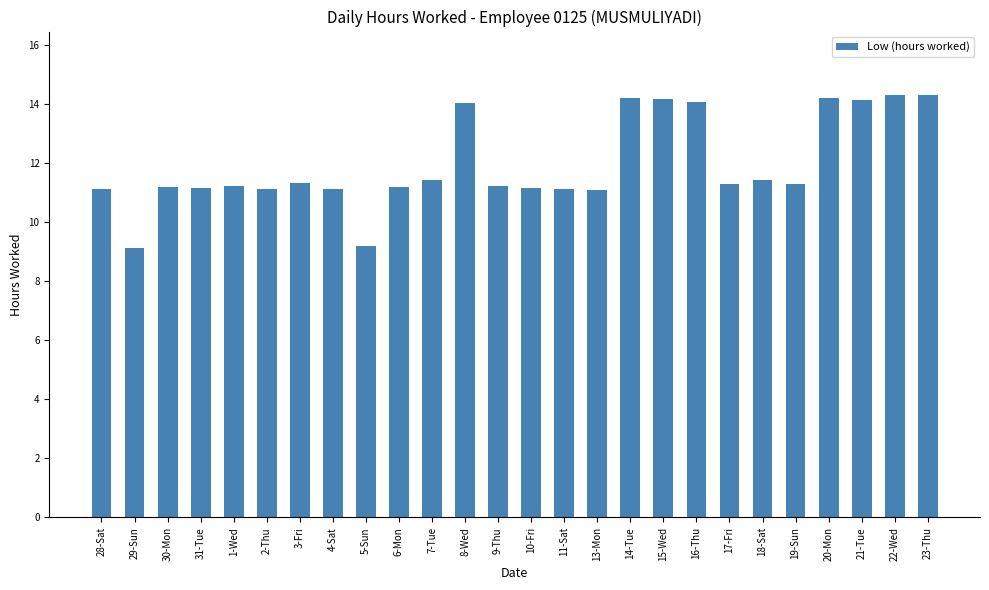

What is the change in value from 31-Tue to 16-Thu?

+2.9